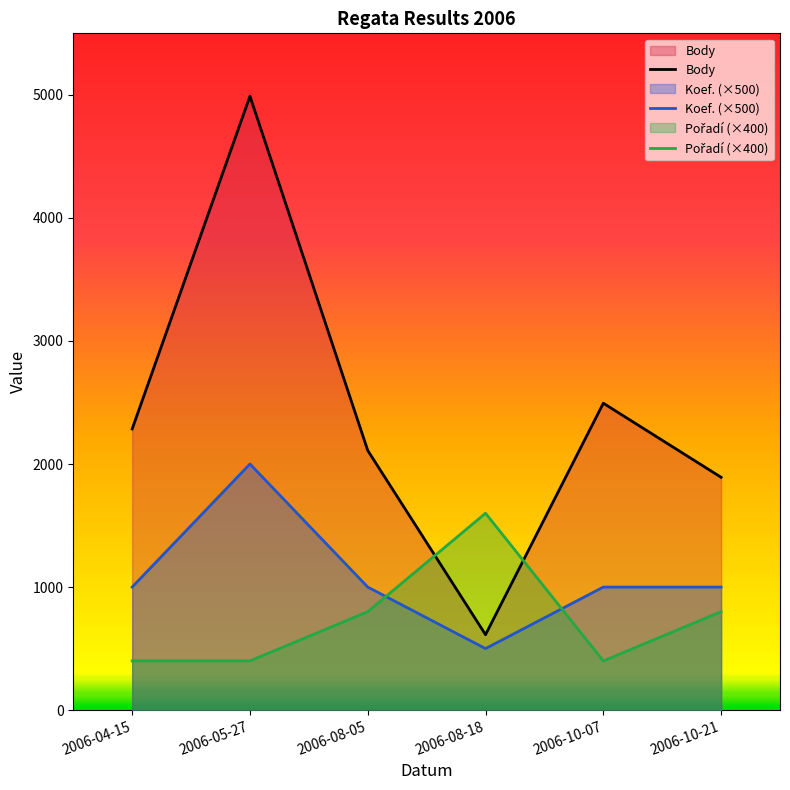

True or false: Body has a value of 2553 at 2006-05-27.

False